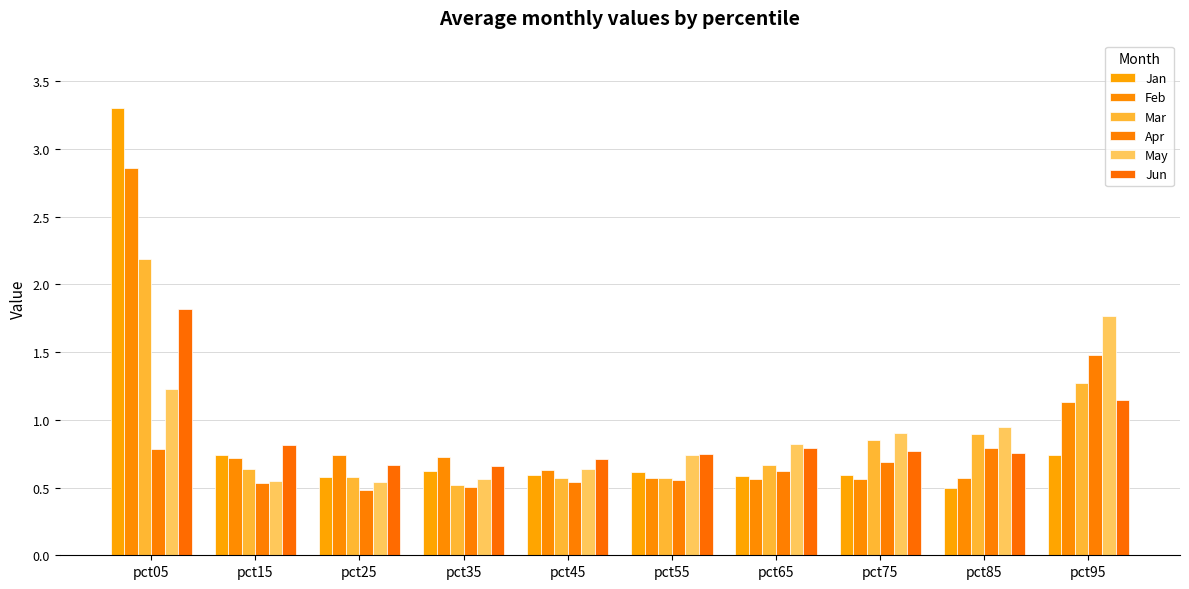

What value does the Jun series have at pct95?

1.1